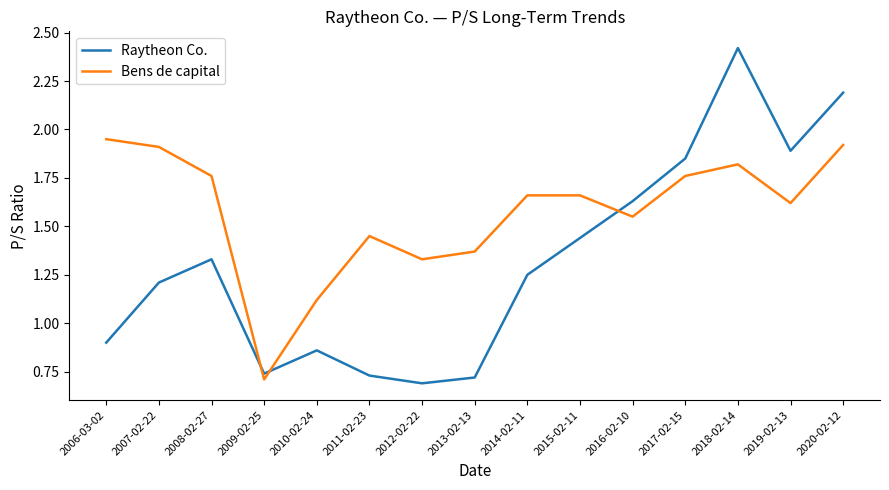

How many values in the Bens de capital series exceed 1?

14